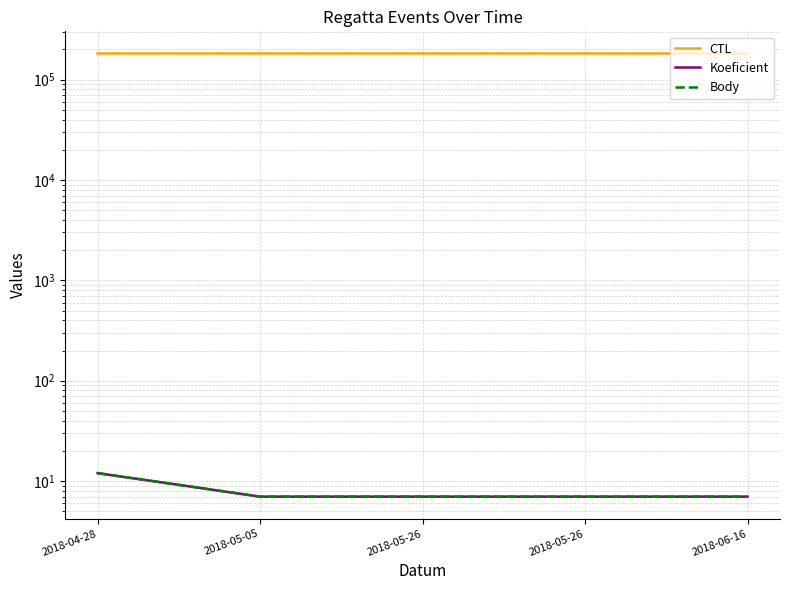

What is the total value across all series at 2018-05-05?

182125